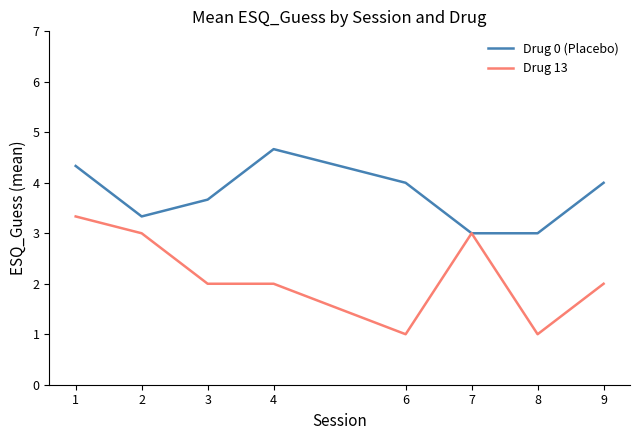

Rank the series by their maximum value, from highest to lowest.

Drug 0 (Placebo), Drug 13